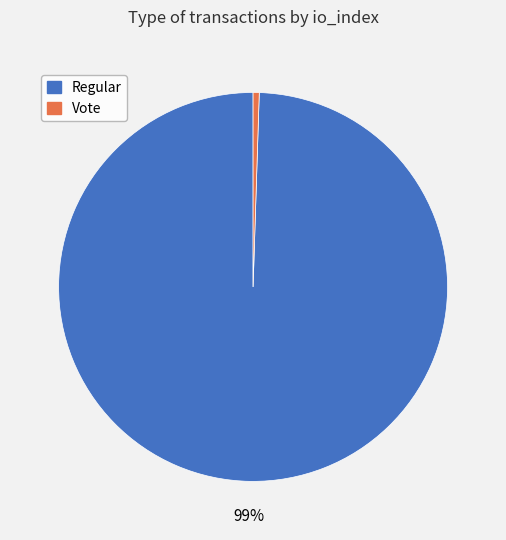

Does any single category account for the majority?

Yes